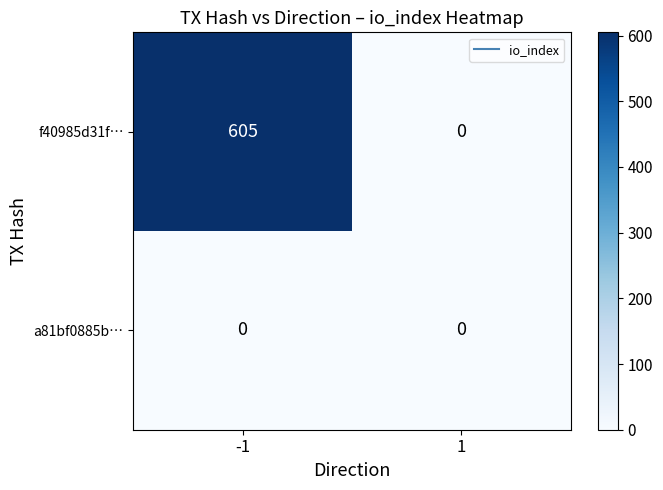

The value of f40985d31f… at -1 is 274. True or false?

False